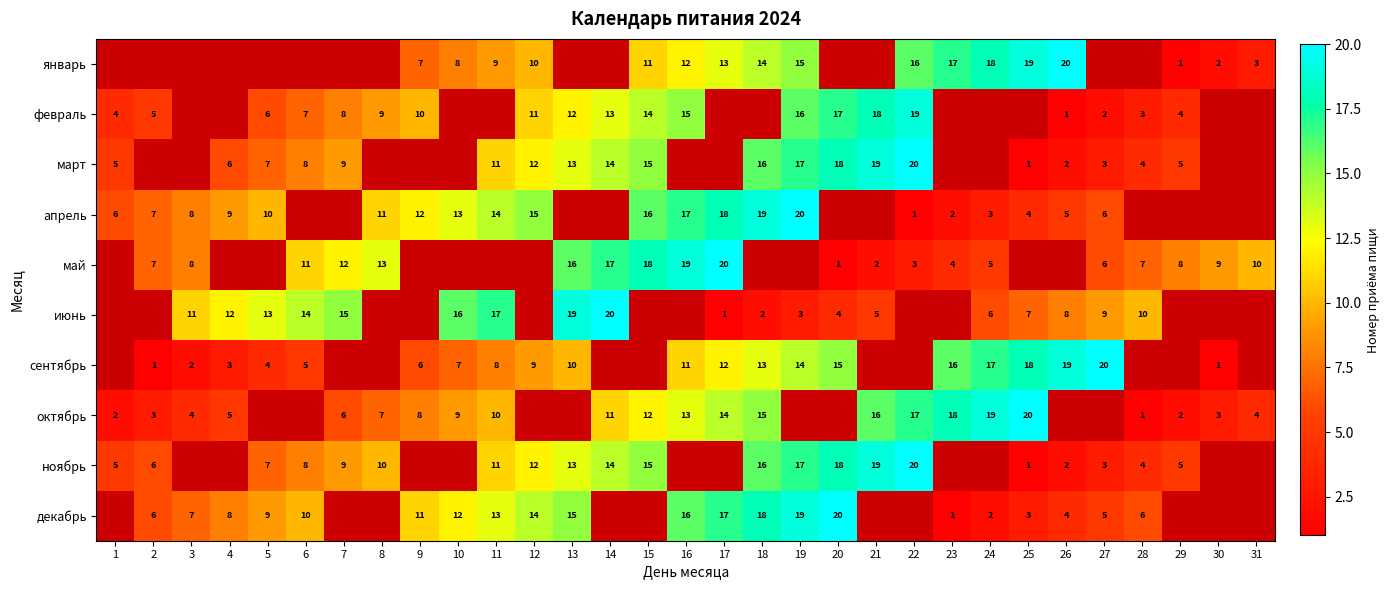

The октябрь series shows 1 at 28. True or false?

True